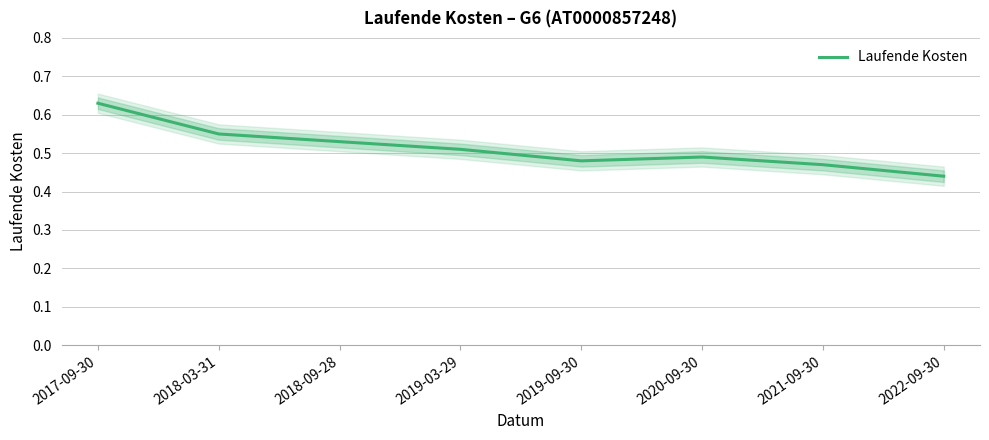

Rank the categories by value from lowest to highest.

2022-09-30, 2021-09-30, 2019-09-30, 2020-09-30, 2019-03-29, 2018-09-28, 2018-03-31, 2017-09-30